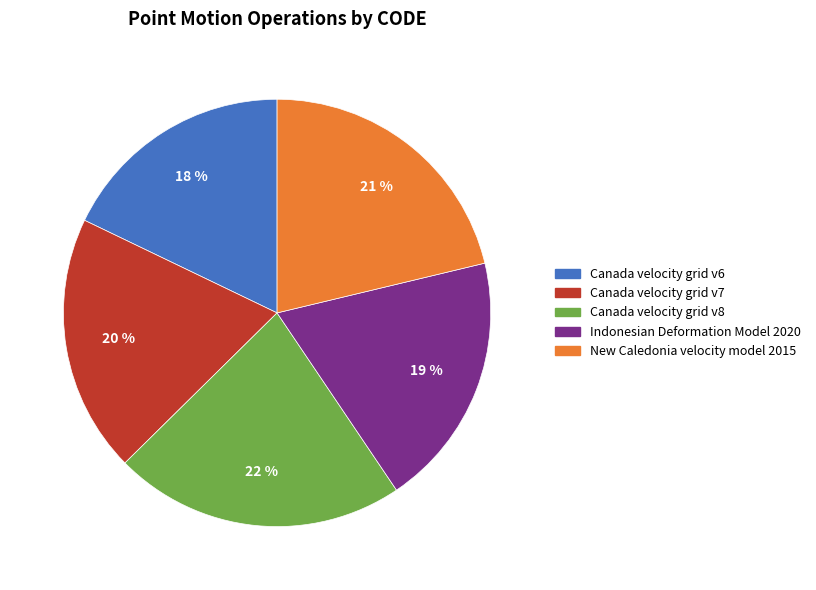

To the nearest percent, what is the difference between the largest and smallest slice percentages?

4%